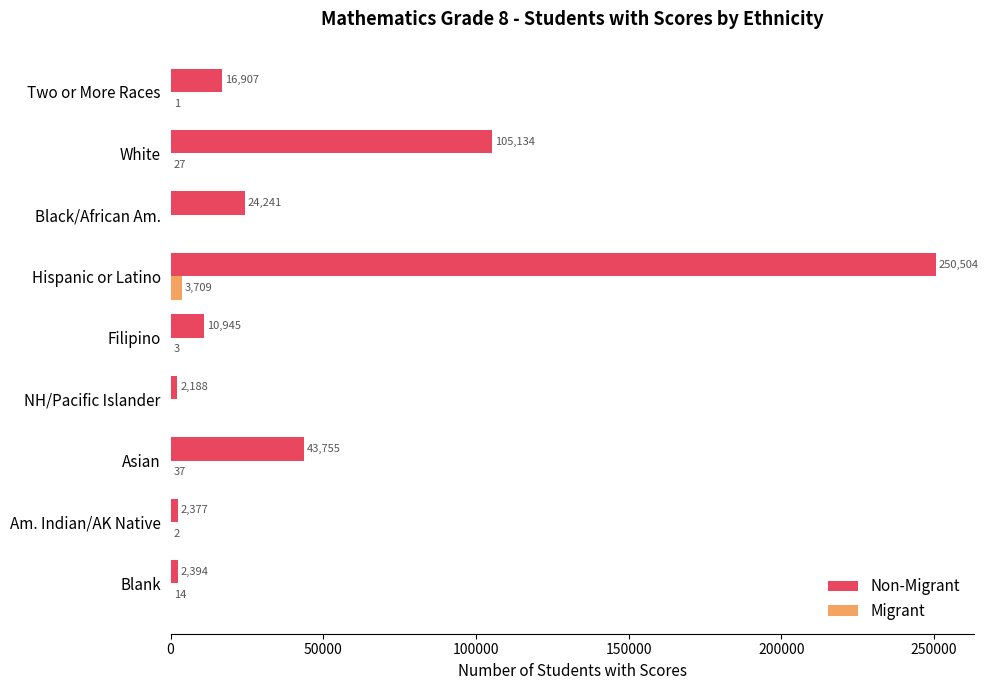

Is it true that Non-Migrant equals 2394 at Blank?

True